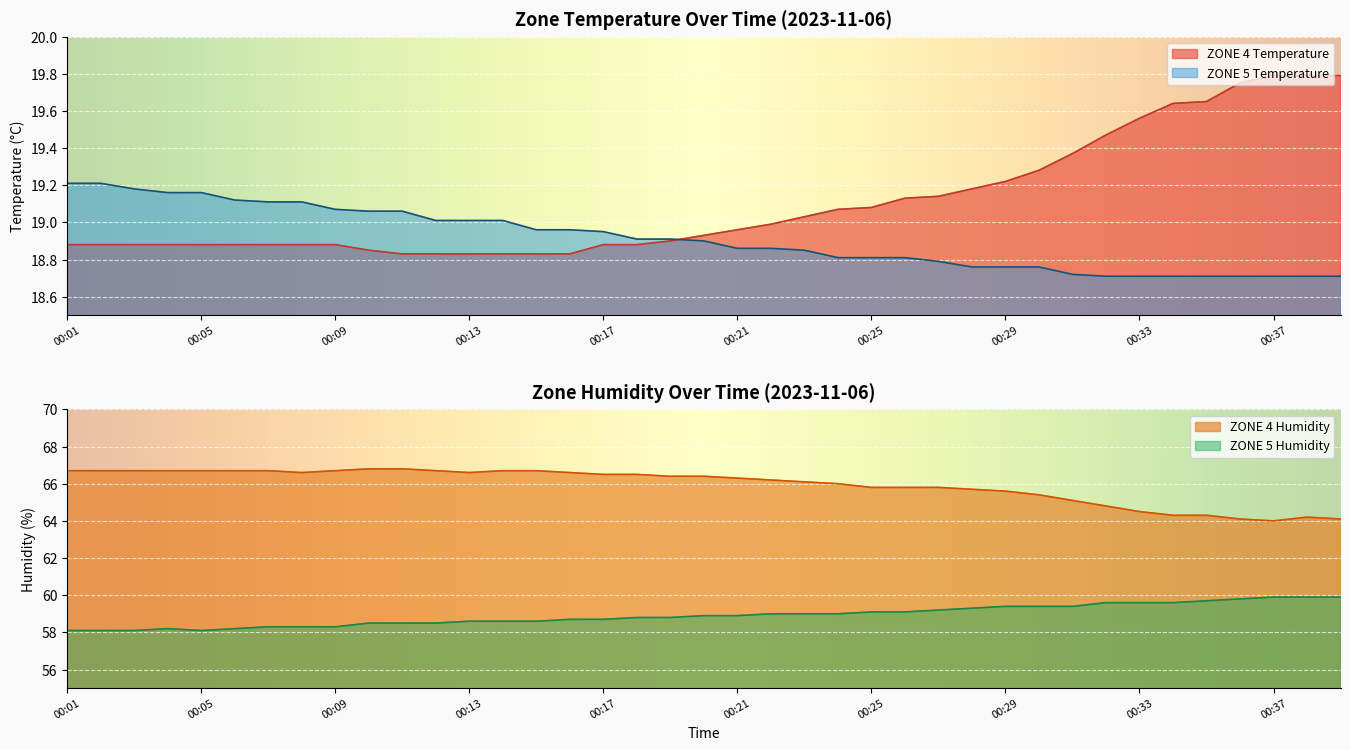

What is the total value across all series at 00:12?

163.0